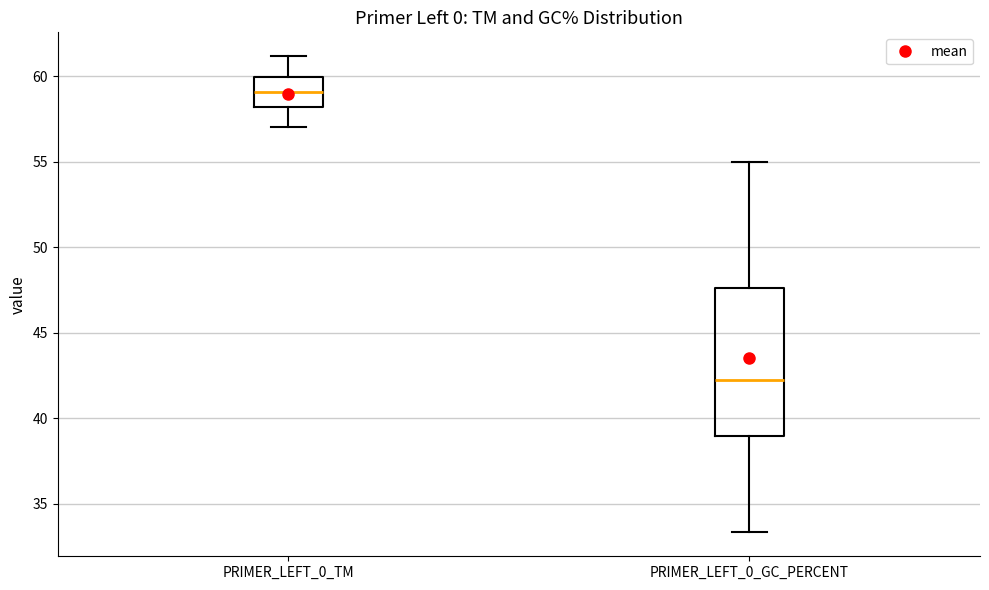

Which box's median line is the lowest?

PRIMER_LEFT_0_GC_PERCENT